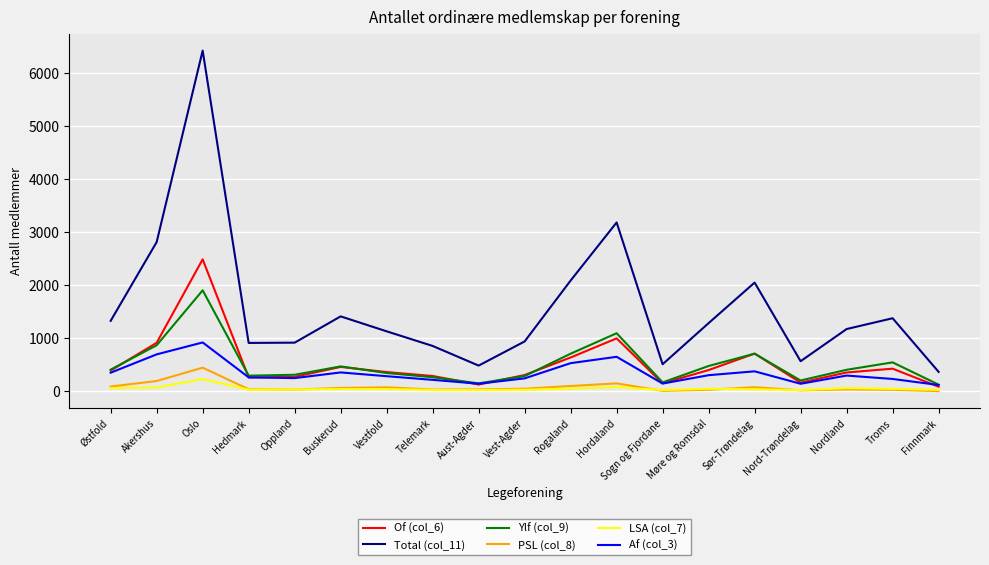

At which category does Af (col_3) reach its first local peak?

Oslo